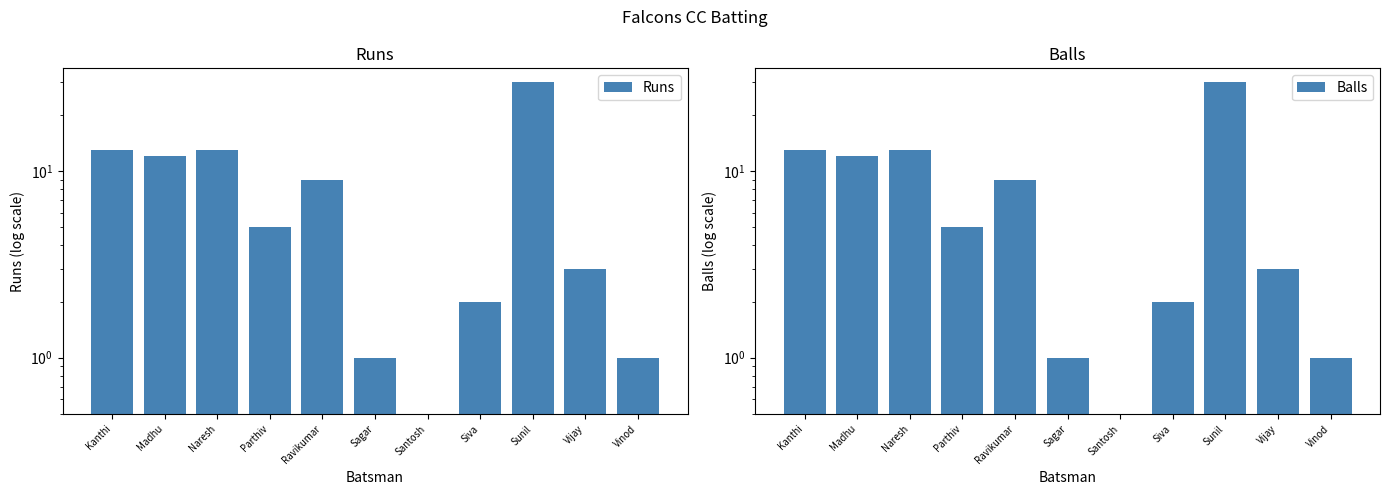

What is the difference between the second highest and second lowest values in the Runs series?

12